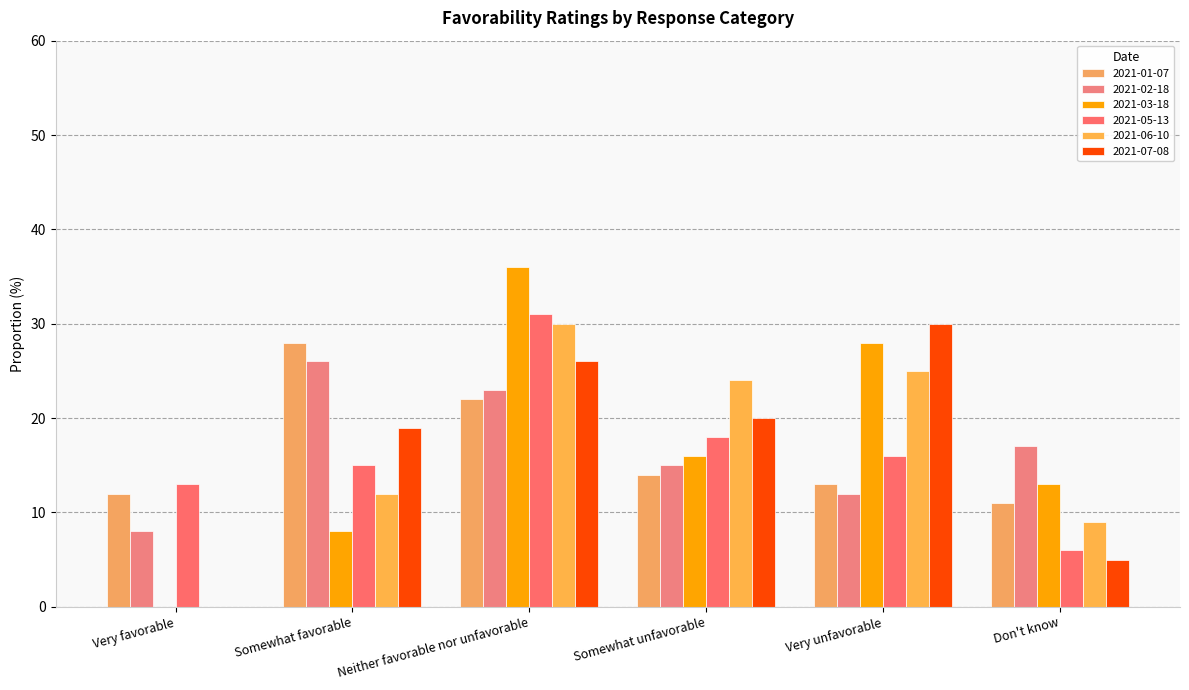

How many positive values does the 2021-06-10 series have?

5